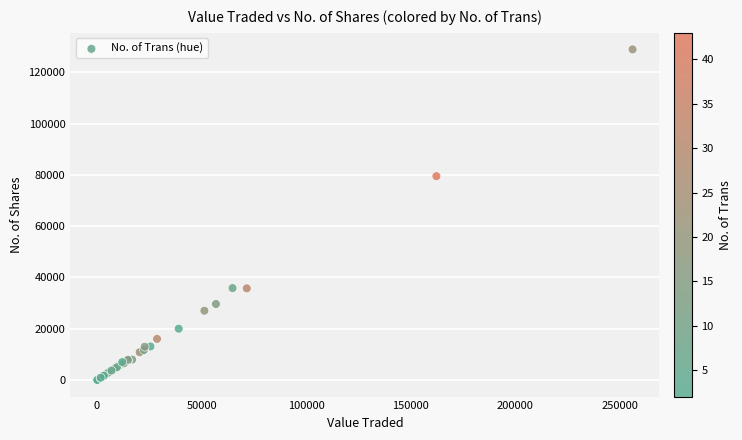

What Y value in the scatter plot is closest to 64443?

79466